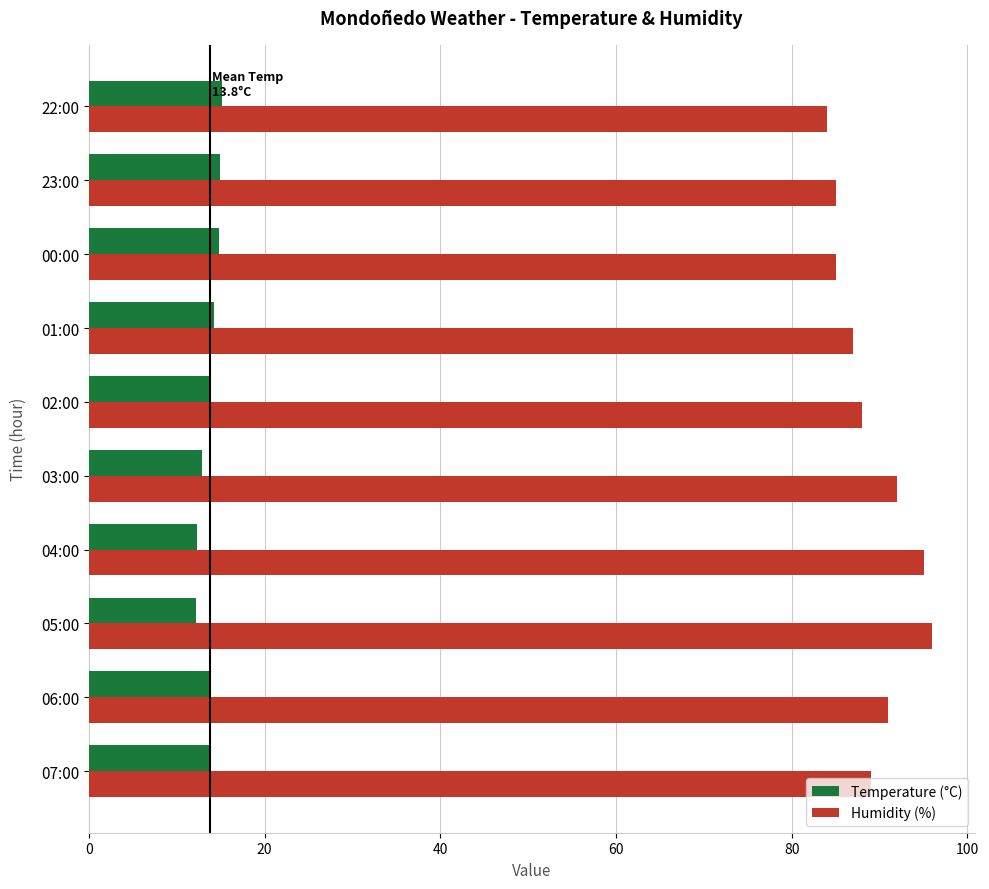

Rank the series at 01:00 from lowest to highest value.

Temperature (°C), Humidity (%)